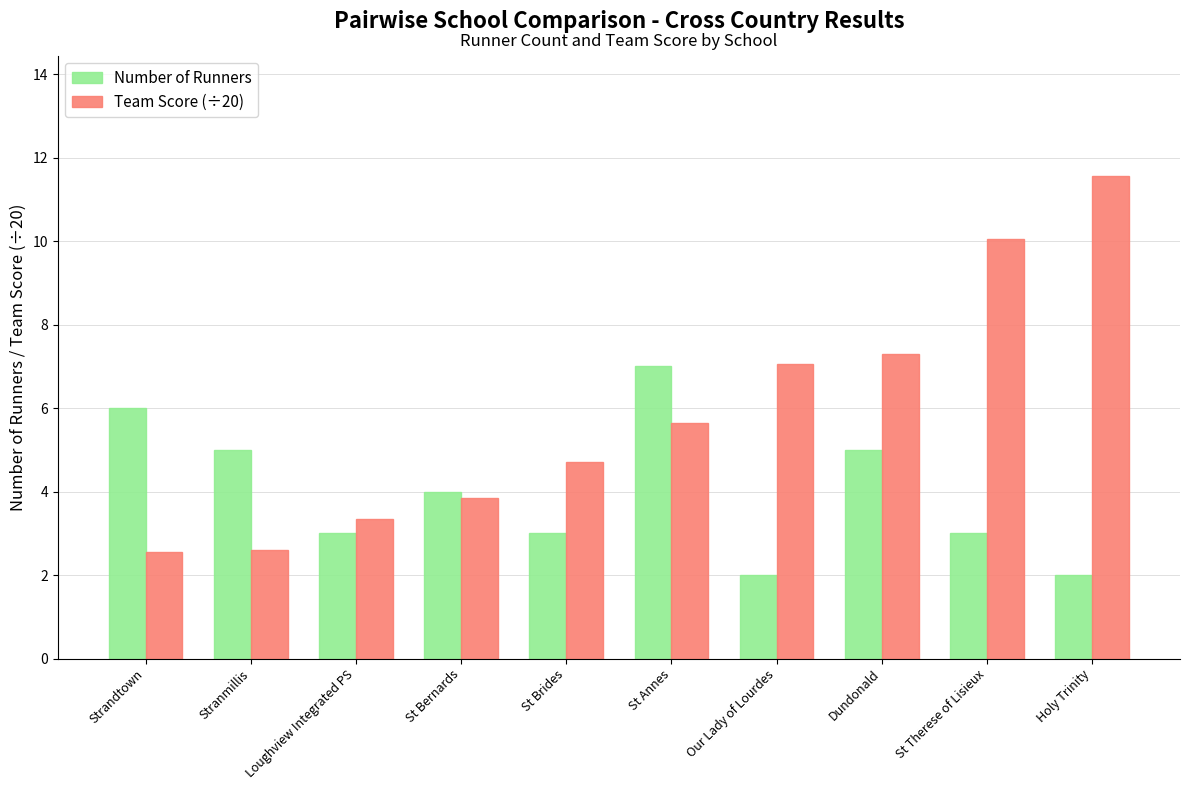

Between Loughview Integrated PS and St Therese of Lisieux, which series saw the biggest shift?

Team Score (÷20)